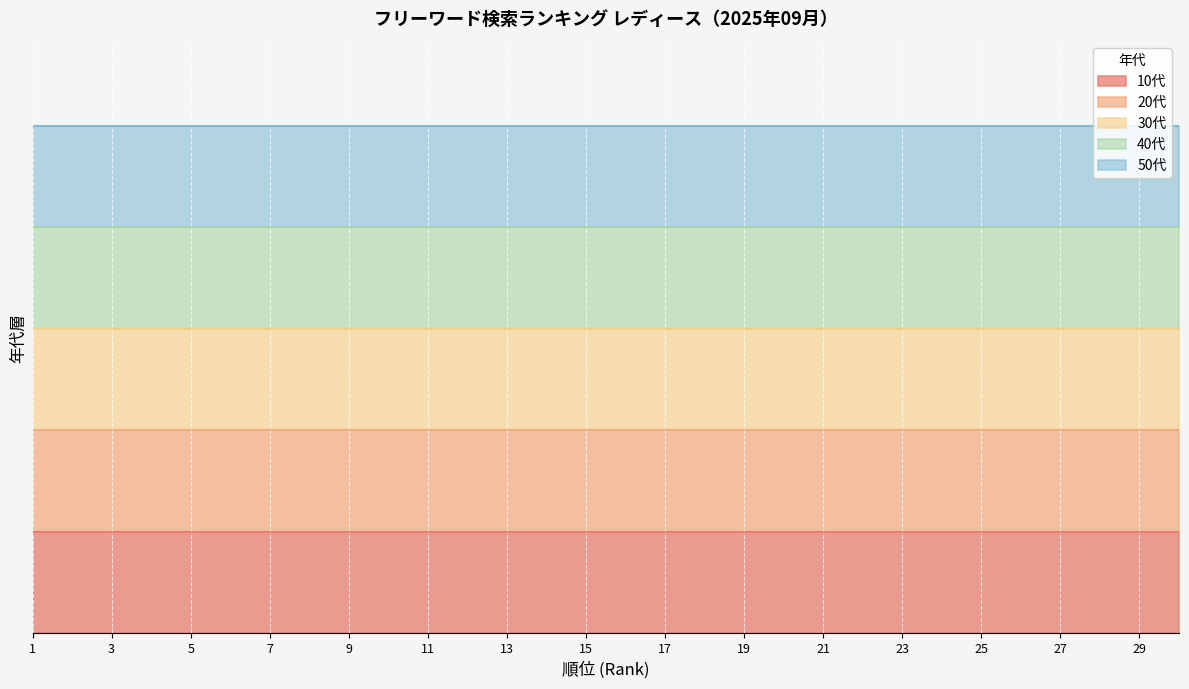

How many lines are shown in the chart?

5